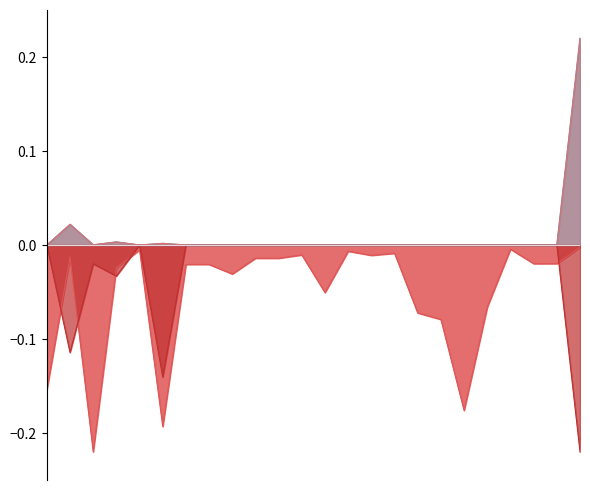

What position from the right is томат?

8